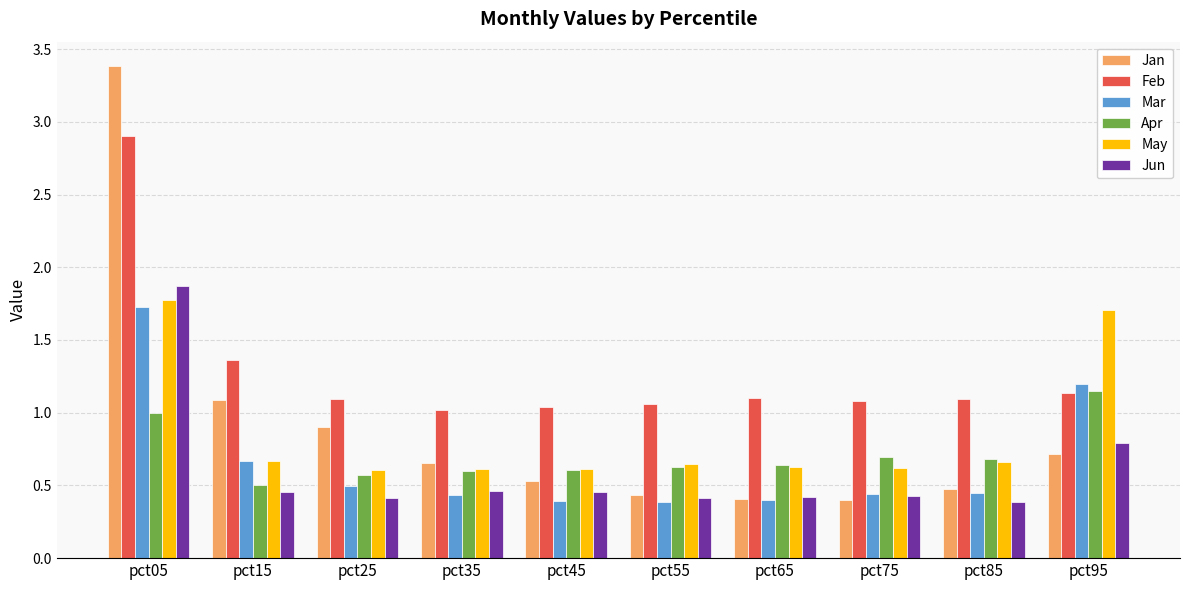

Rank the series by their maximum value, from lowest to highest.

Apr, Mar, May, Jun, Feb, Jan